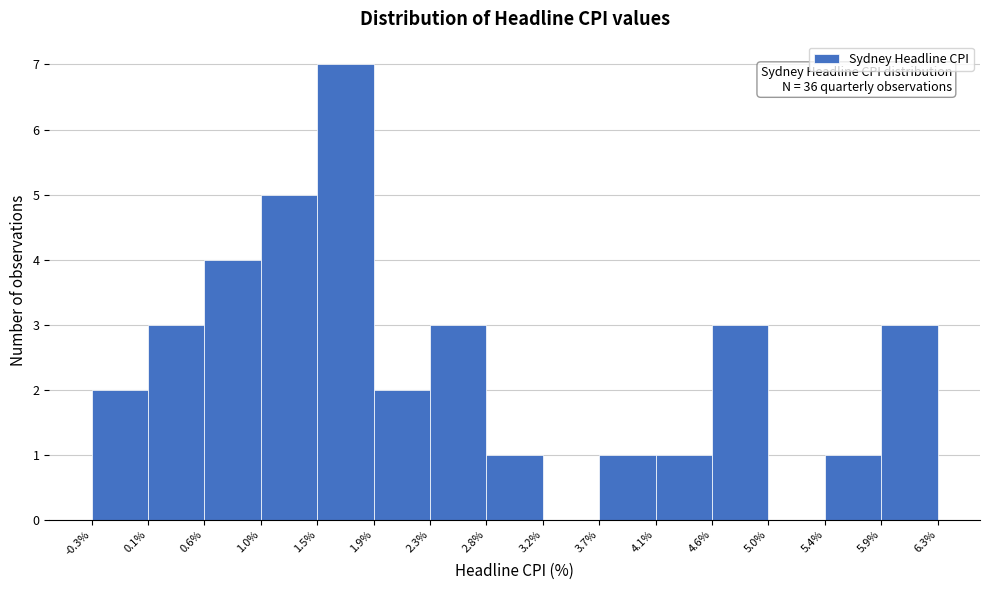

Which range on the x-axis has the tallest bar?

1.5% to 1.9%